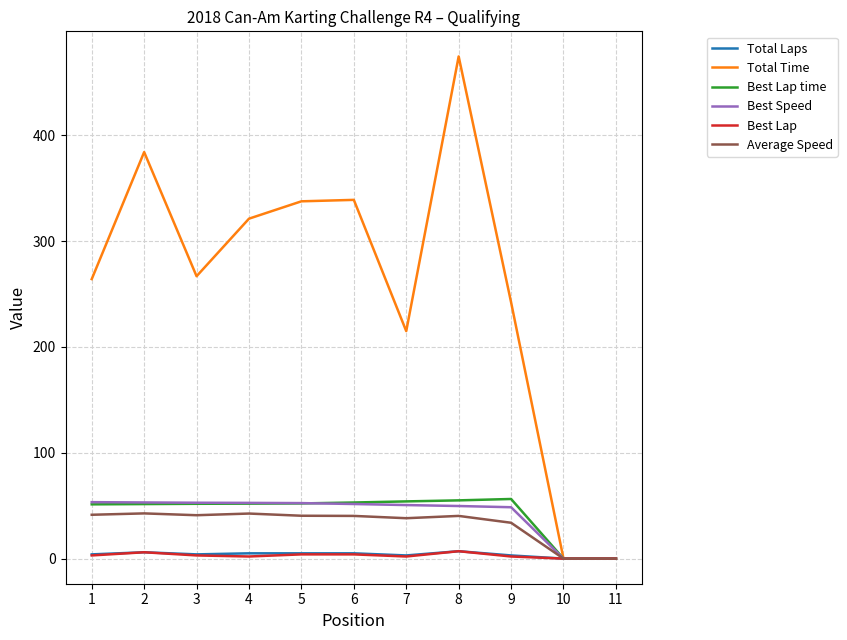

Between 5 and 10, which series saw the biggest shift?

Total Time